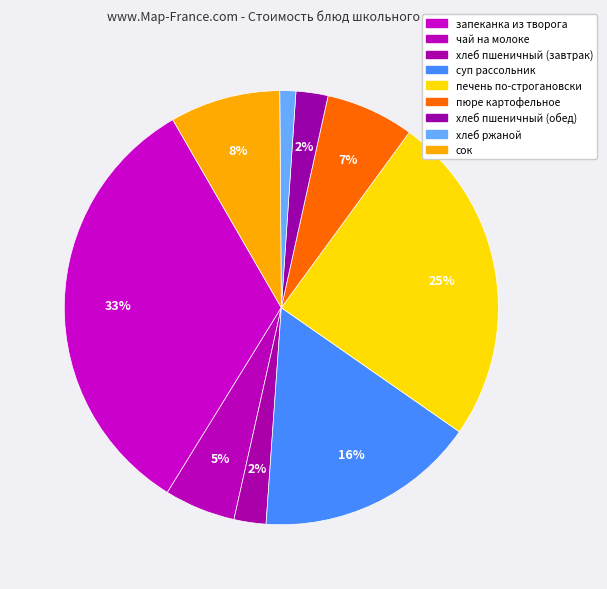

Is there any slice that represents more than half of the pie?

No